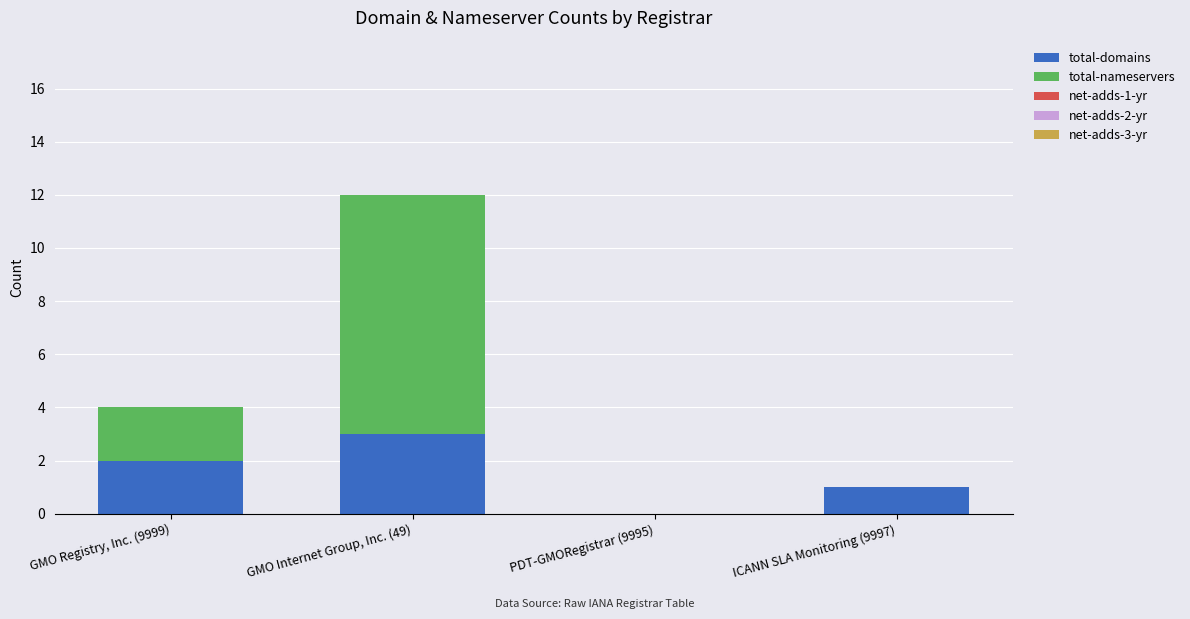

At which category is the sum across all series the highest?

GMO Internet Group, Inc. (49)